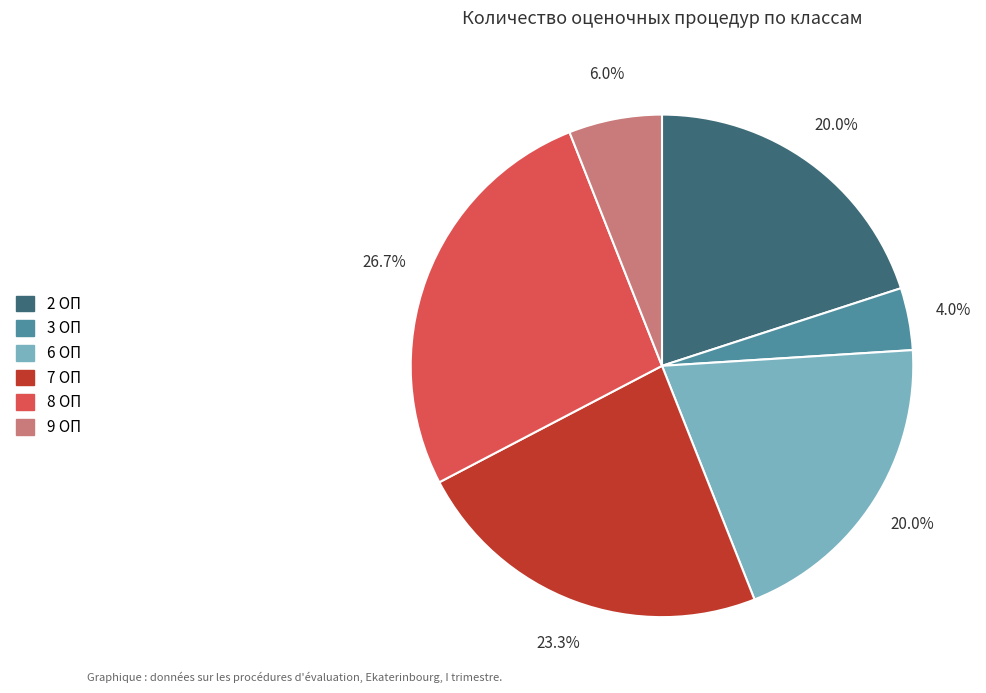

Is there any slice that represents more than half of the pie?

No